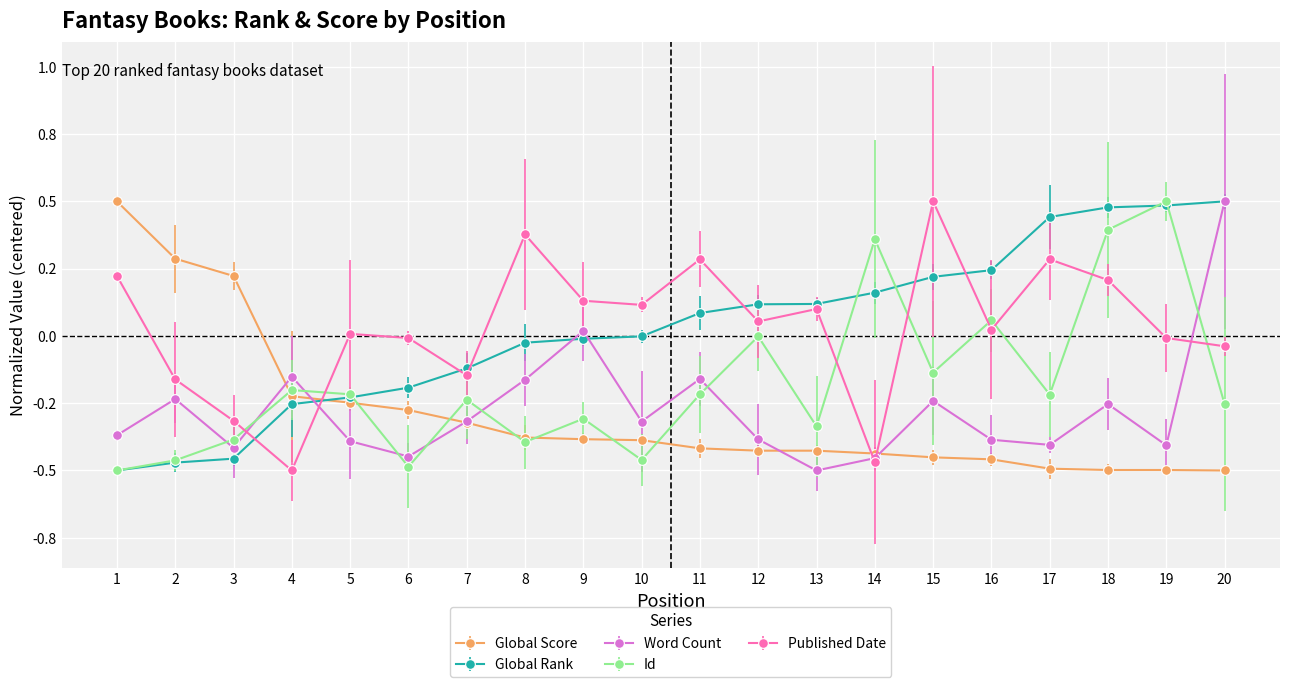

Is this an area chart (filled region under the line)?

No